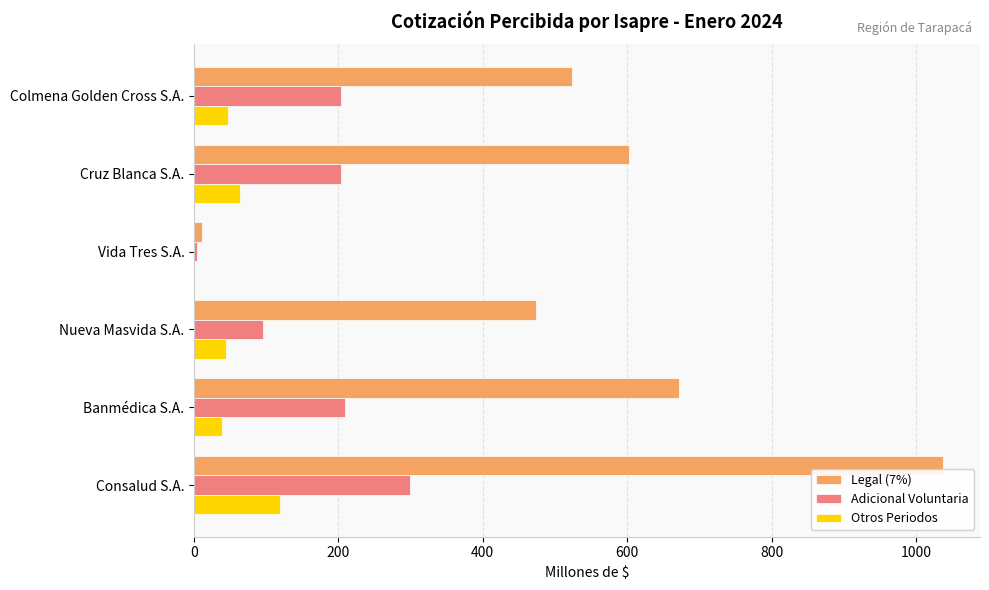

What is the total value across all series at Colmena Golden Cross S.A.?

774.7